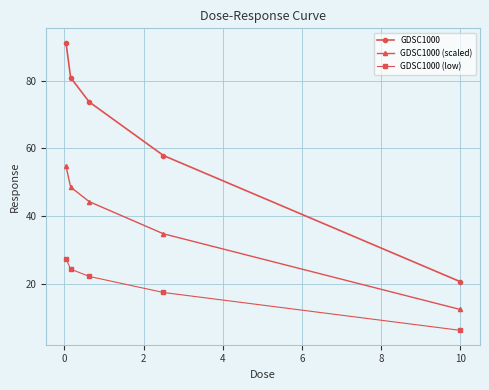

What are all the series names shown in the legend?

GDSC1000, GDSC1000 (scaled), GDSC1000 (low)